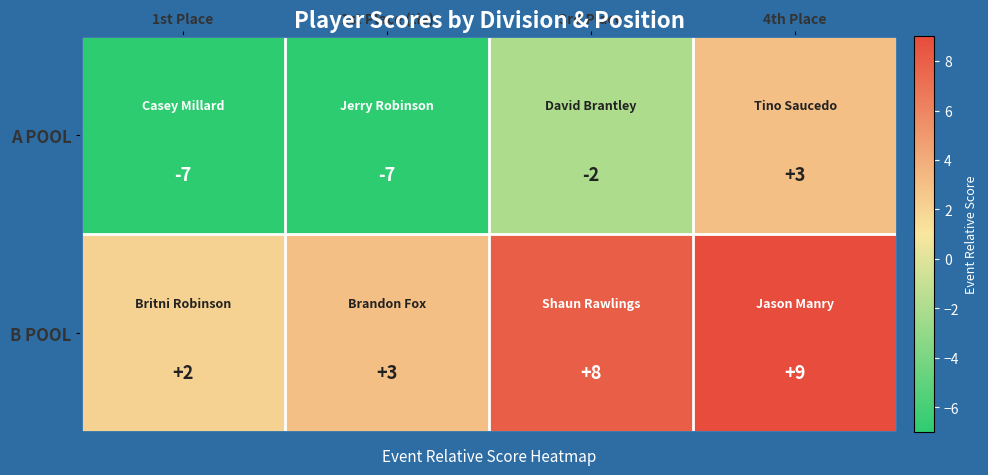

Reading left to right, extract all data points from this chart.

A POOL: 1st Place=-7	1st Place (tie)=-7	3rd Place=-2	4th Place=3
B POOL: 1st Place=2	1st Place (tie)=3	3rd Place=8	4th Place=9